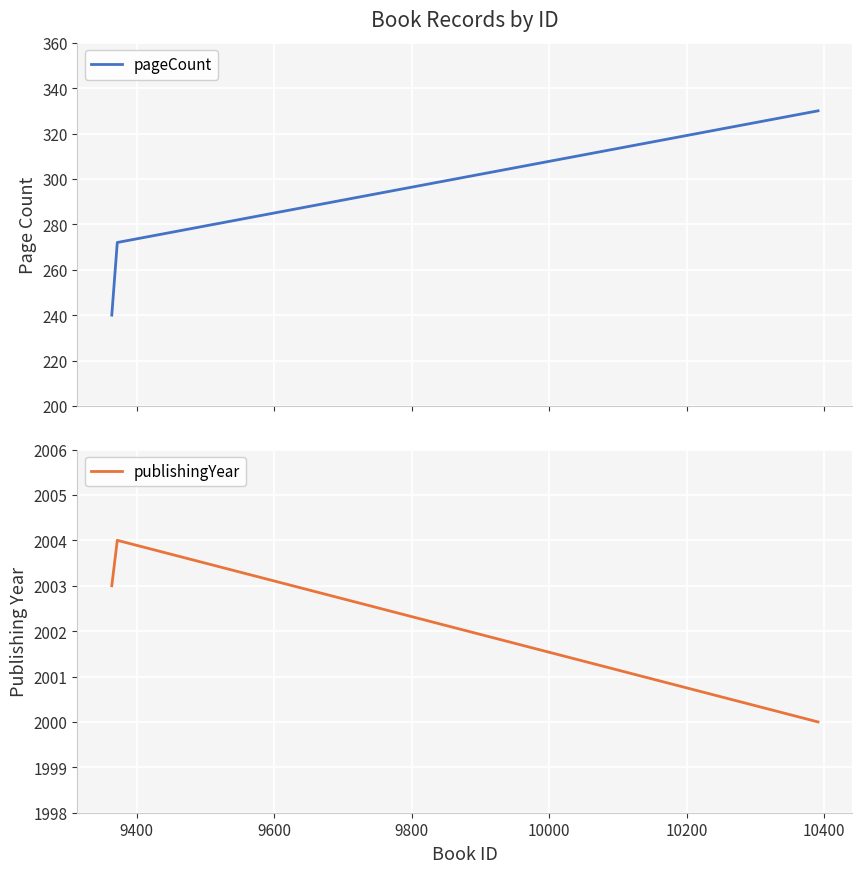

Reading left to right, what are all the values shown in this chart?

pageCount: 240	272	330
publishingYear: 2003	2004	2000